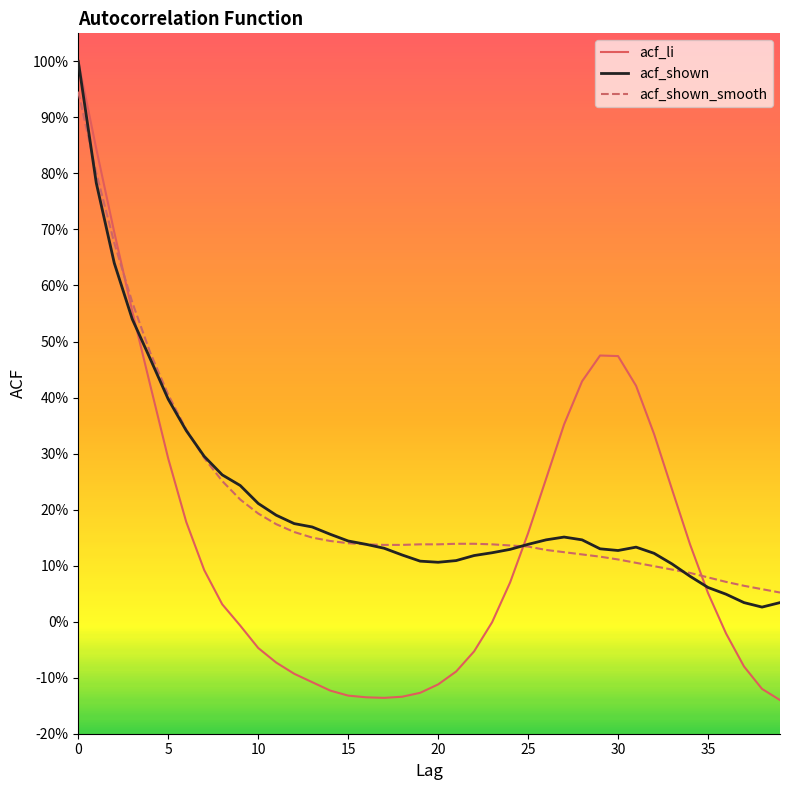

Does the chart have visible grid lines?

No